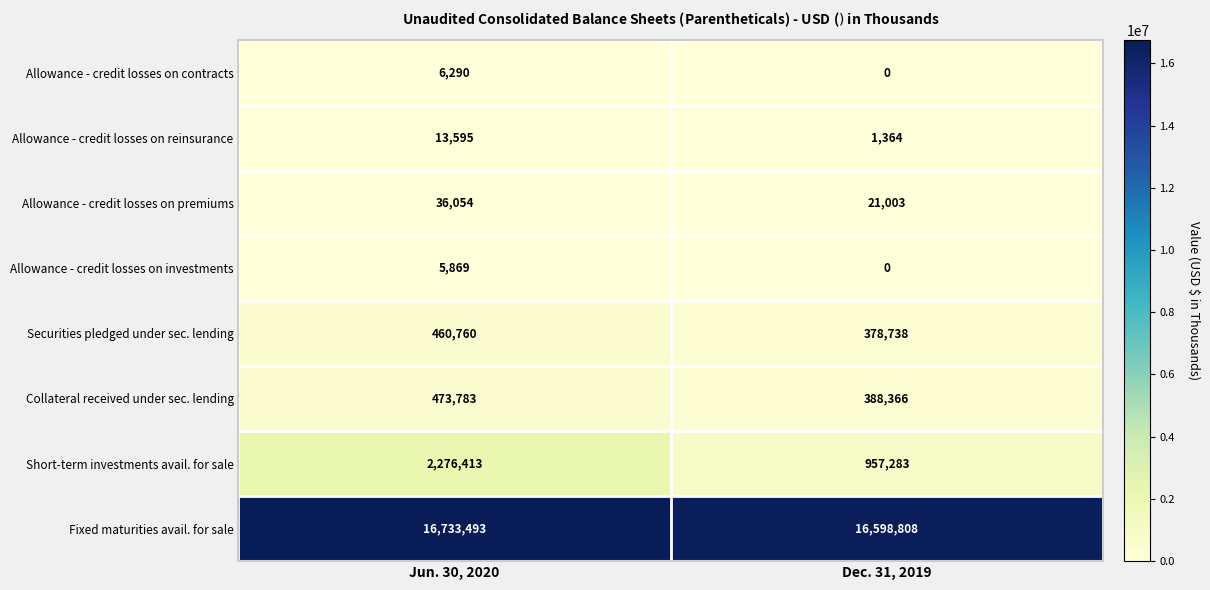

At which category is the sum across all series the highest?

Jun. 30, 2020